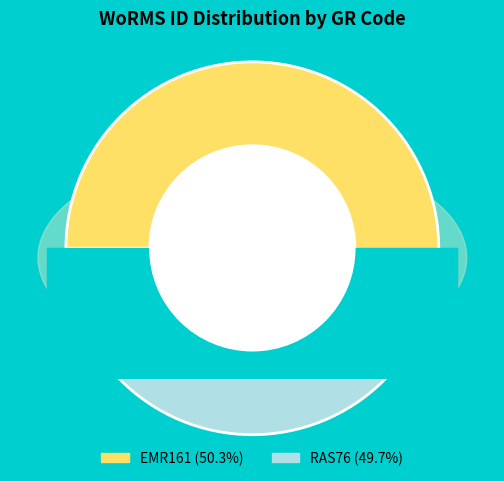

Is it true that EMR161 is 50% of the pie?

True